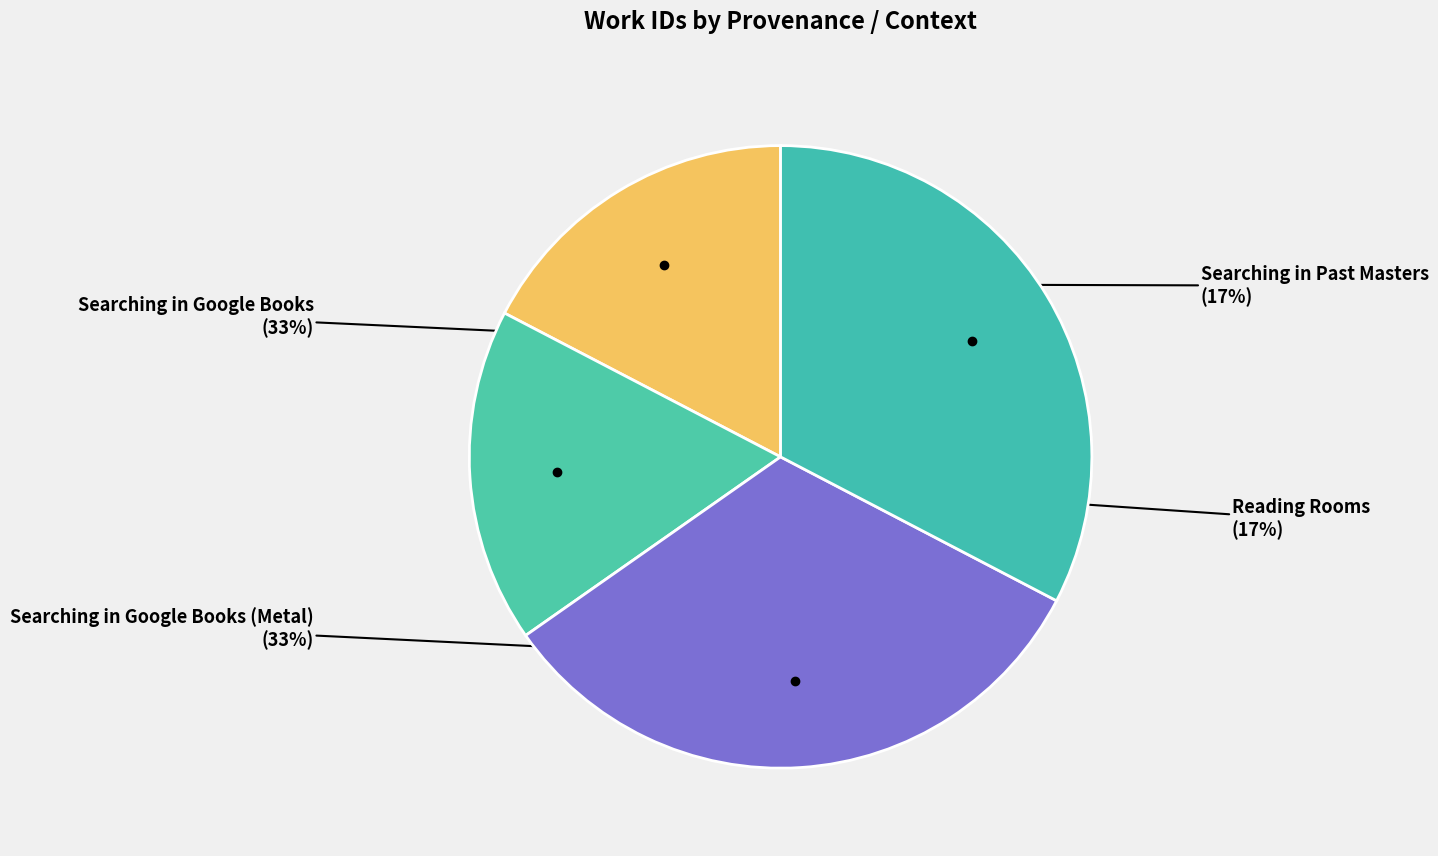

How many segments does this pie chart have?

4